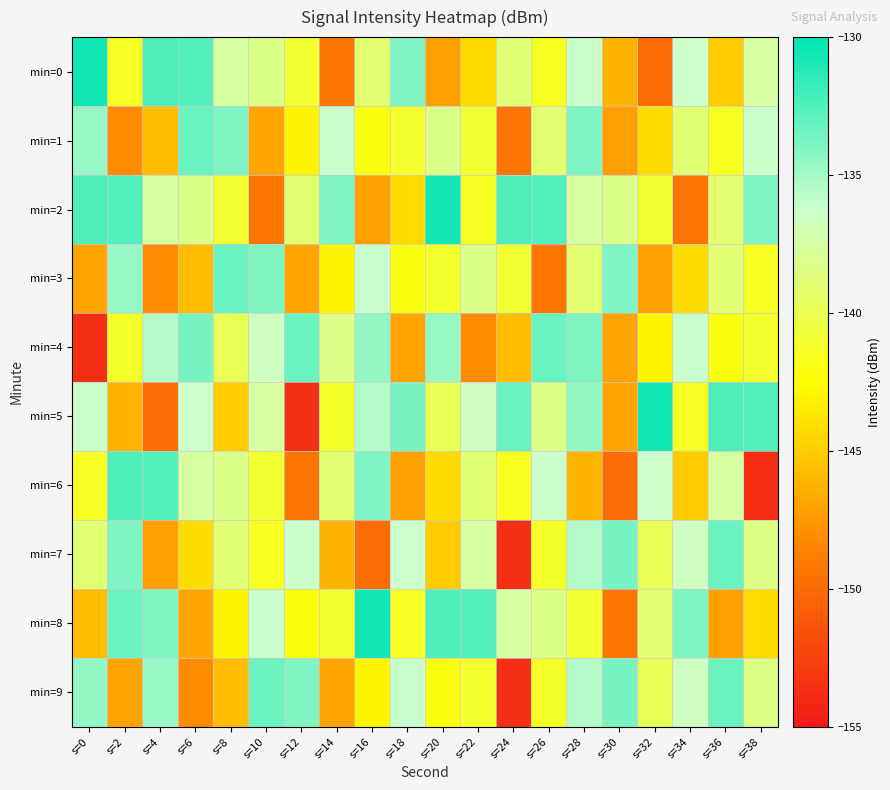

Reading left to right, what are all the values shown in this chart?

min=0: s=0=-130.6	s=2=-141.4	s=4=-132.5	s=6=-132.6	s=8=-137.6	s=10=-138.3	s=12=-141.0	s=14=-149.4	s=16=-139.0	s=18=-133.9	s=20=-147.1	s=22=-144.2	s=24=-138.9	s=26=-141.5	s=28=-136.2	s=30=-146.1	s=32=-149.8	s=34=-136.3	s=36=-145.1	s=38=-137.5
min=1: s=0=-134.7	s=2=-148.1	s=4=-145.7	s=6=-133.3	s=8=-133.9	s=10=-146.9	s=12=-143.0	s=14=-136.1	s=16=-142.0	s=18=-141.2	s=20=-138.3	s=22=-141.0	s=24=-149.4	s=26=-139.0	s=28=-133.9	s=30=-147.1	s=32=-144.2	s=34=-138.9	s=36=-141.5	s=38=-136.2
min=2: s=0=-132.5	s=2=-132.6	s=4=-137.6	s=6=-138.3	s=8=-141.0	s=10=-149.4	s=12=-139.0	s=14=-133.9	s=16=-147.1	s=18=-144.2	s=20=-130.6	s=22=-141.4	s=24=-132.5	s=26=-132.6	s=28=-137.6	s=30=-138.3	s=32=-141.0	s=34=-149.4	s=36=-139.0	s=38=-133.9
min=3: s=0=-146.9	s=2=-134.7	s=4=-148.1	s=6=-145.7	s=8=-133.3	s=10=-133.9	s=12=-146.9	s=14=-143.0	s=16=-136.1	s=18=-142.0	s=20=-141.2	s=22=-138.3	s=24=-141.0	s=26=-149.4	s=28=-139.0	s=30=-133.9	s=32=-147.1	s=34=-144.2	s=36=-138.9	s=38=-141.5
min=4: s=0=-153.6	s=2=-141.3	s=4=-135.5	s=6=-133.7	s=8=-139.9	s=10=-136.6	s=12=-133.3	s=14=-138.4	s=16=-134.5	s=18=-146.9	s=20=-134.7	s=22=-148.1	s=24=-145.7	s=26=-133.3	s=28=-133.9	s=30=-146.9	s=32=-143.0	s=34=-136.1	s=36=-142.0	s=38=-141.2
min=5: s=0=-136.2	s=2=-146.1	s=4=-149.8	s=6=-136.3	s=8=-145.1	s=10=-137.5	s=12=-153.6	s=14=-141.3	s=16=-135.5	s=18=-133.7	s=20=-139.9	s=22=-136.6	s=24=-133.3	s=26=-138.4	s=28=-134.5	s=30=-146.9	s=32=-130.6	s=34=-141.4	s=36=-132.5	s=38=-132.6
min=6: s=0=-141.4	s=2=-132.5	s=4=-132.6	s=6=-137.6	s=8=-138.3	s=10=-141.0	s=12=-149.4	s=14=-139.0	s=16=-133.9	s=18=-147.1	s=20=-144.2	s=22=-138.9	s=24=-141.5	s=26=-136.2	s=28=-146.1	s=30=-149.8	s=32=-136.3	s=34=-145.1	s=36=-137.5	s=38=-153.6
min=7: s=0=-139.0	s=2=-133.9	s=4=-147.1	s=6=-144.2	s=8=-138.9	s=10=-141.5	s=12=-136.2	s=14=-146.1	s=16=-149.8	s=18=-136.3	s=20=-145.1	s=22=-137.5	s=24=-153.6	s=26=-141.3	s=28=-135.5	s=30=-133.7	s=32=-139.9	s=34=-136.6	s=36=-133.3	s=38=-138.4
min=8: s=0=-145.7	s=2=-133.3	s=4=-133.9	s=6=-146.9	s=8=-143.0	s=10=-136.1	s=12=-142.0	s=14=-141.2	s=16=-130.6	s=18=-141.4	s=20=-132.5	s=22=-132.6	s=24=-137.6	s=26=-138.3	s=28=-141.0	s=30=-149.4	s=32=-139.0	s=34=-133.9	s=36=-147.1	s=38=-144.2
min=9: s=0=-134.5	s=2=-146.9	s=4=-134.7	s=6=-148.1	s=8=-145.7	s=10=-133.3	s=12=-133.9	s=14=-146.9	s=16=-143.0	s=18=-136.1	s=20=-142.0	s=22=-141.2	s=24=-153.6	s=26=-141.3	s=28=-135.5	s=30=-133.7	s=32=-139.9	s=34=-136.6	s=36=-133.3	s=38=-138.4